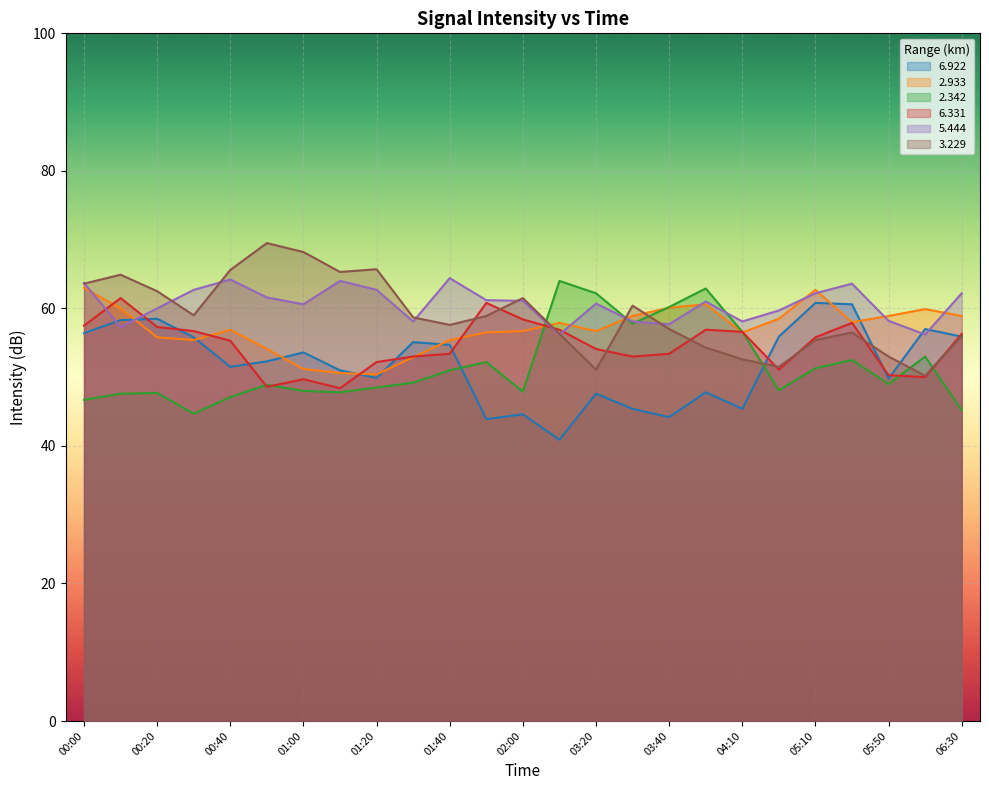

List the series in order of their peak value, highest first.

3.229, 5.444, 2.342, 2.933, 6.331, 6.922